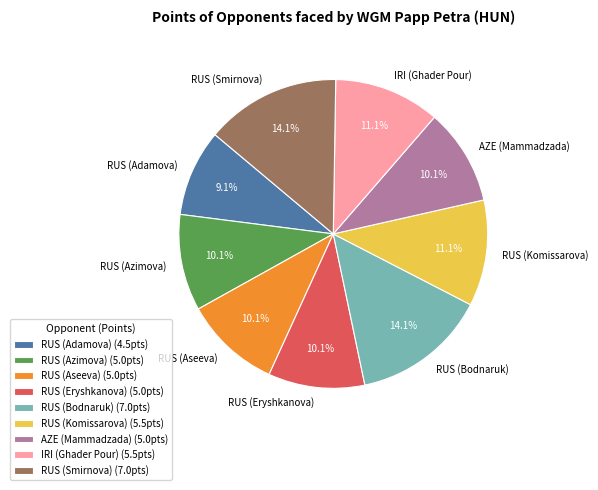

How many segments does this pie chart have?

9